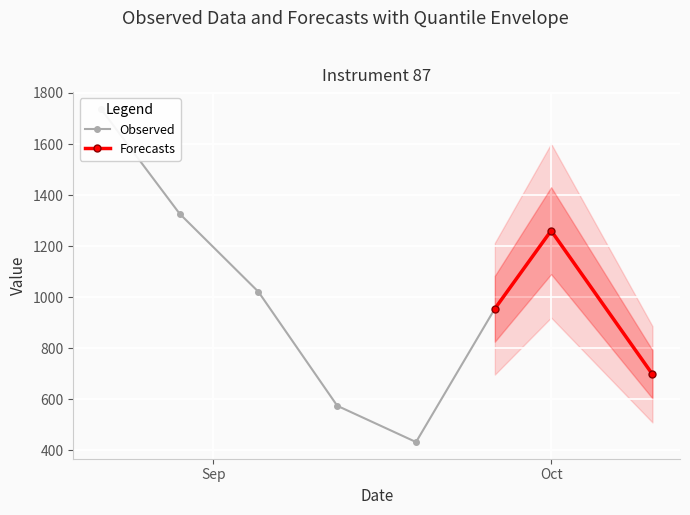

What is the value of the Forecasts point at the 1st from the left?

955.0